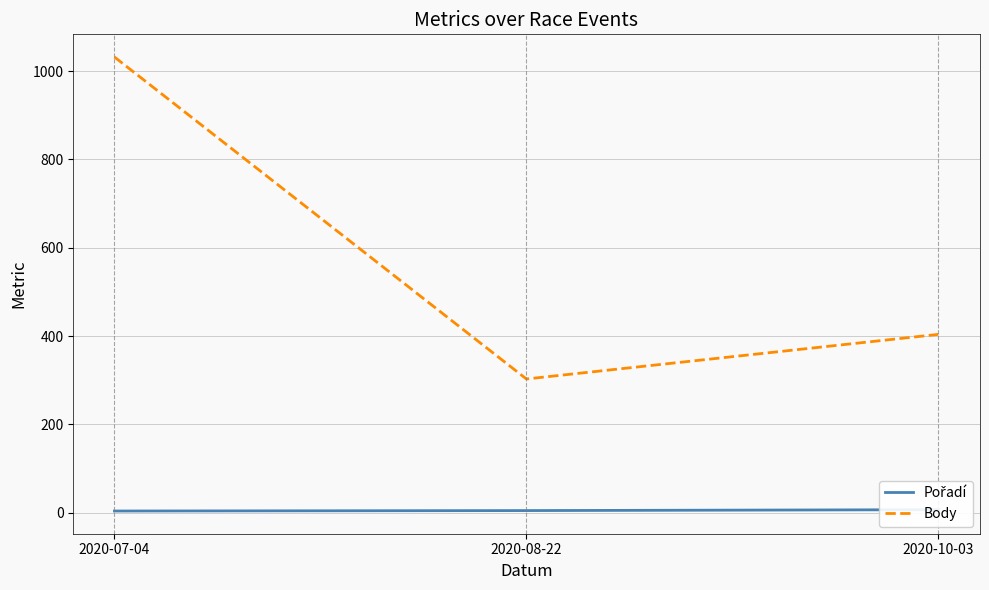

Count the Body values in the range 303 to 1032.

3